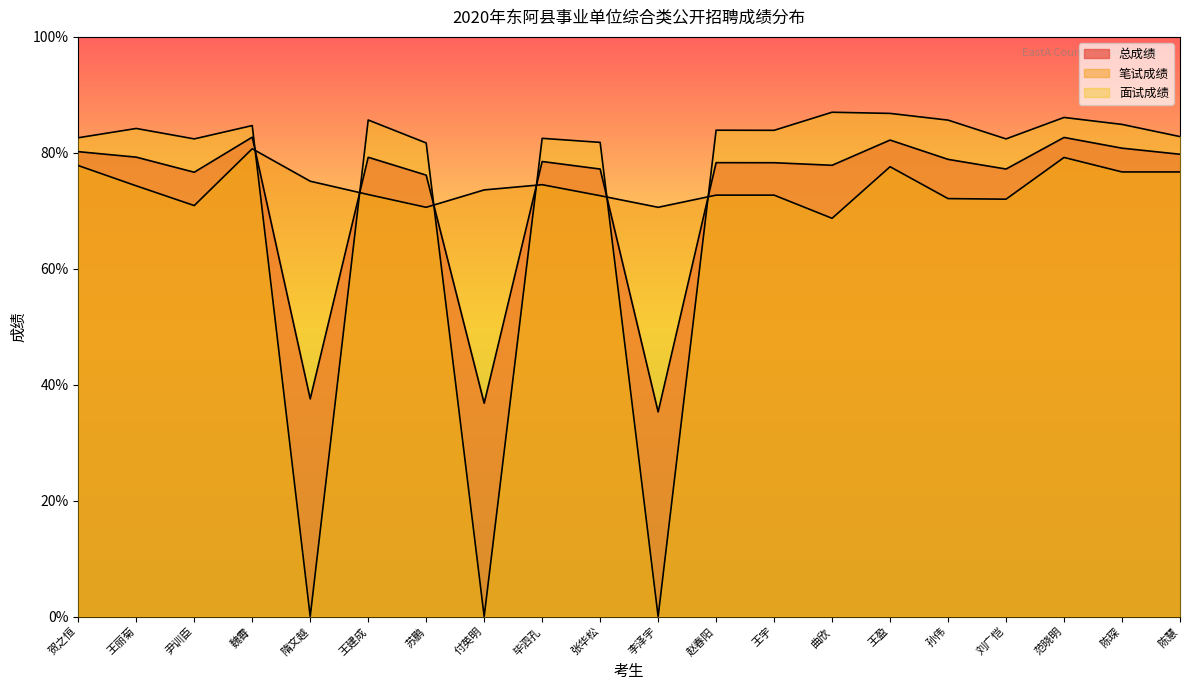

What is the label of the 1st point from the left?

贺之恒